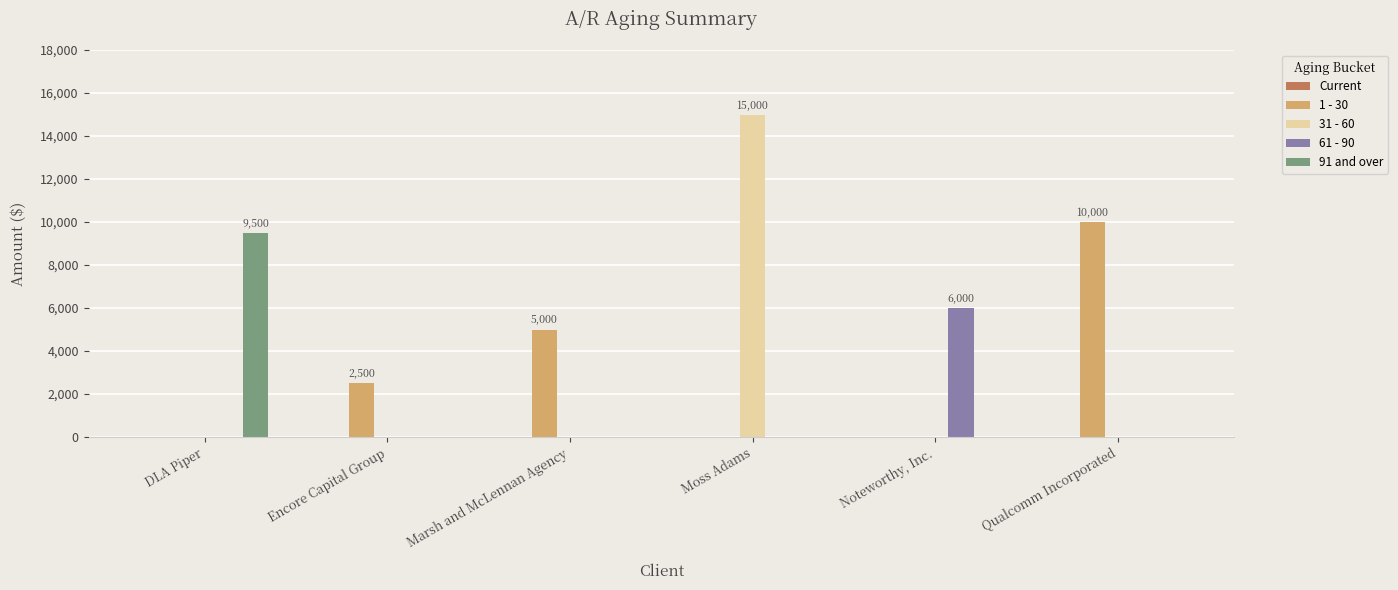

True or false: 31 - 60 has a value of 0 at Marsh and McLennan Agency.

True